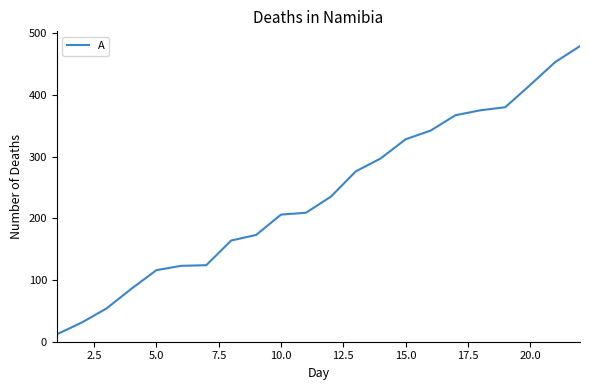

What is the greatest value displayed?

479